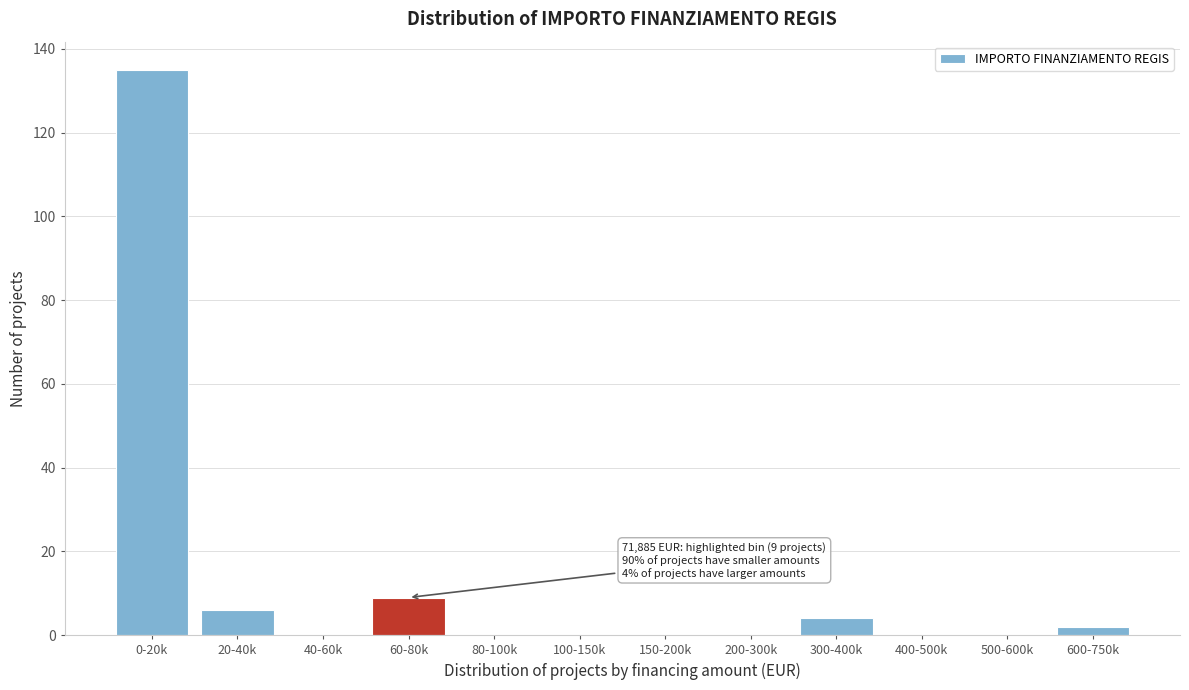

Reading left to right, list all the values displayed in this chart.

0-20k=135	20-40k=6	40-60k=0	60-80k=9	80-100k=0	100-150k=0	150-200k=0	200-300k=0	300-400k=4	400-500k=0	500-600k=0	600-750k=2